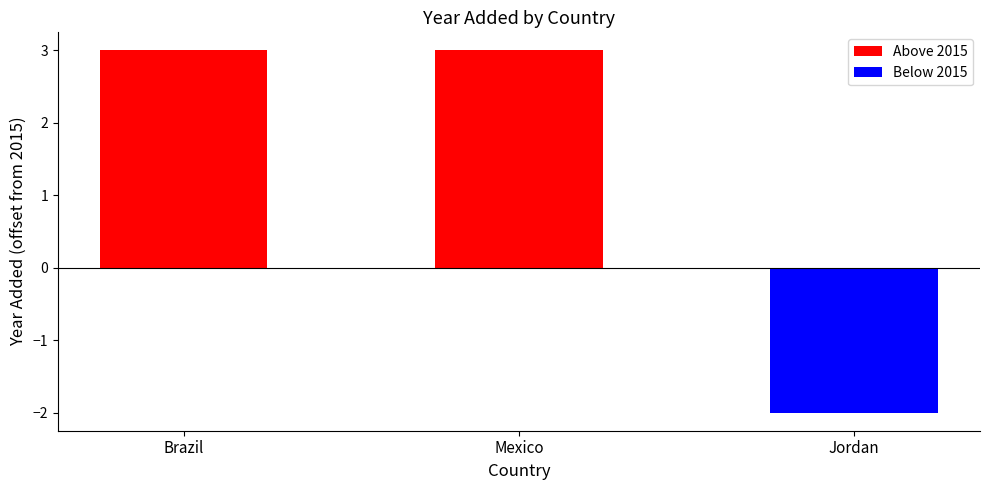

Does the chart contain any negative values?

Yes